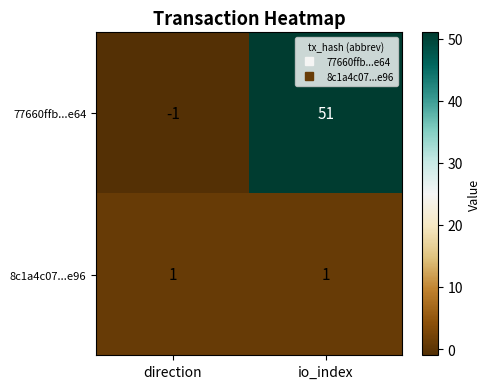

True or false: 8c1a4c07...e96 has a value of 1 at direction.

True